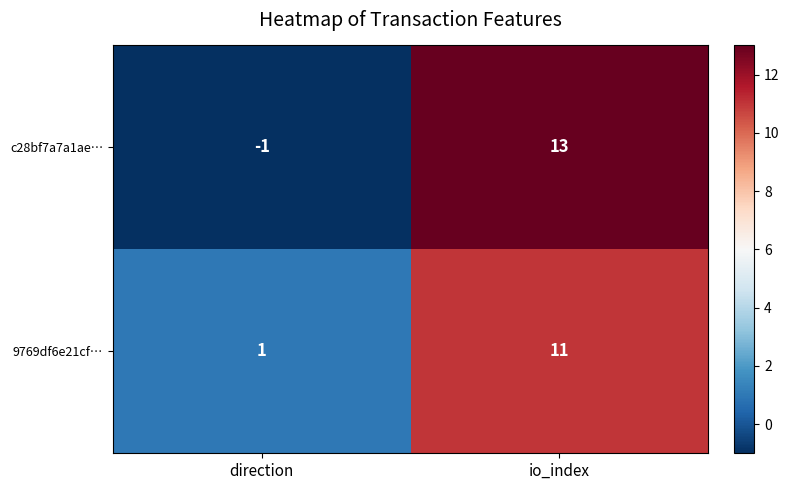

At io_index, list the series in order from largest to smallest.

c28bf7a7a1ae…, 9769df6e21cf…